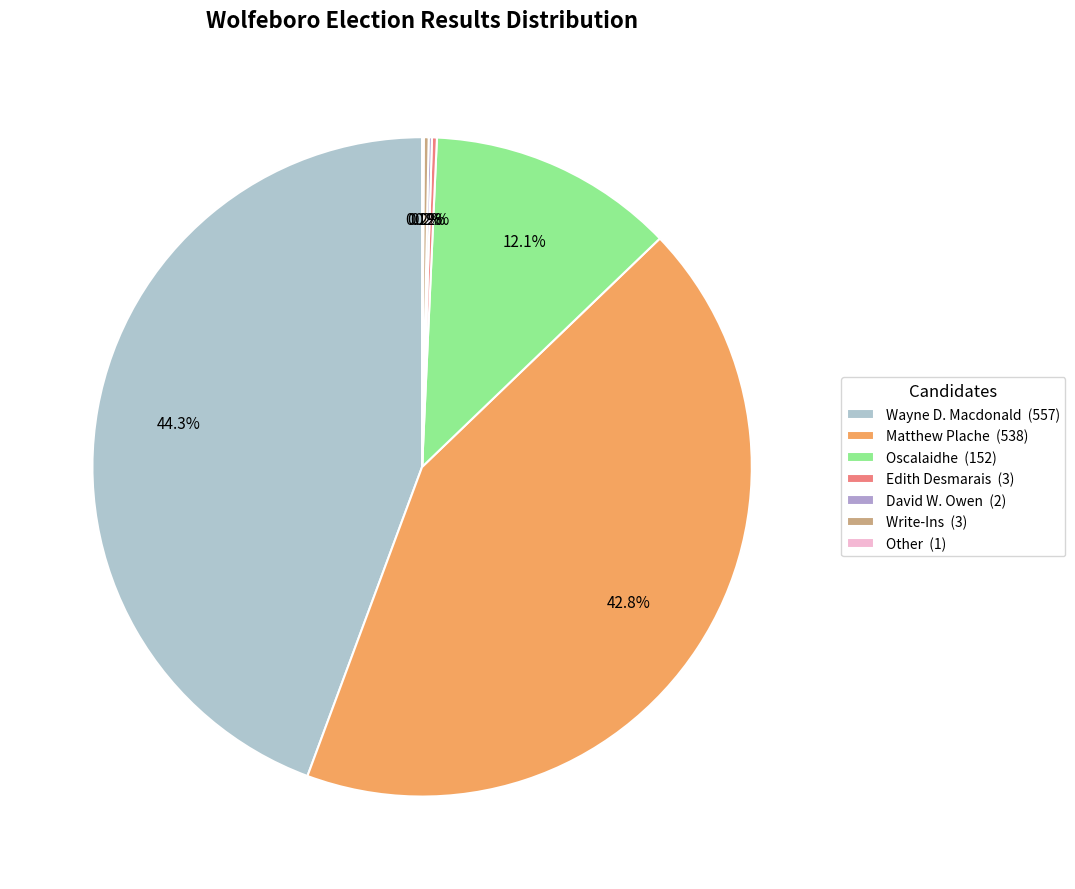

Is Other the majority of the pie?

No